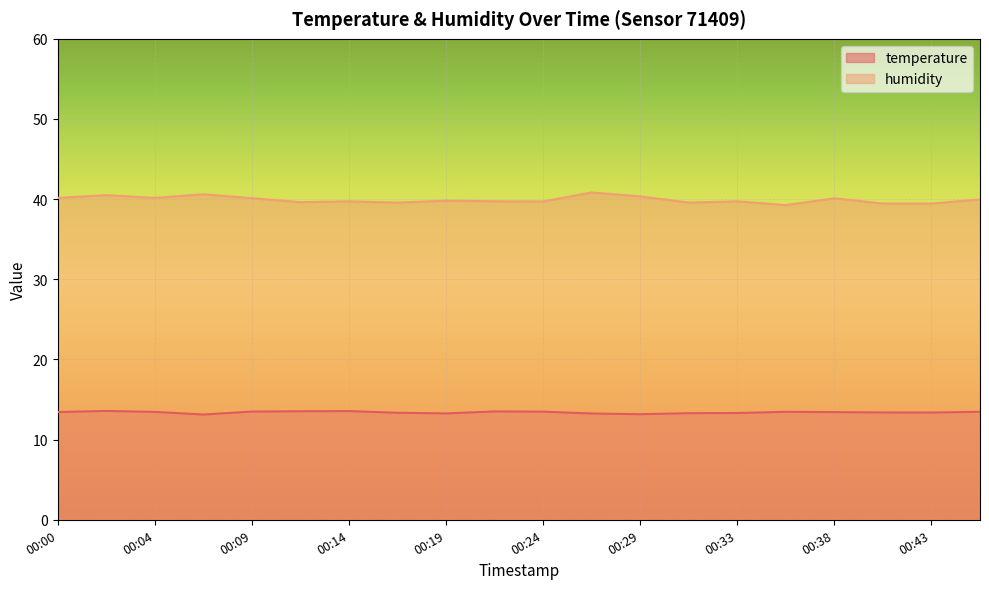

True or false: humidity has more than 1 interior local peaks.

True